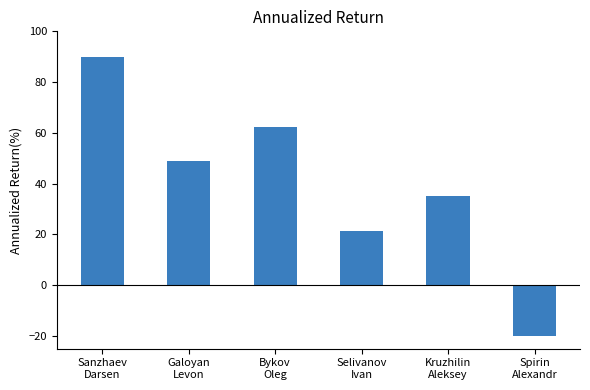

What is the average value?

39.6